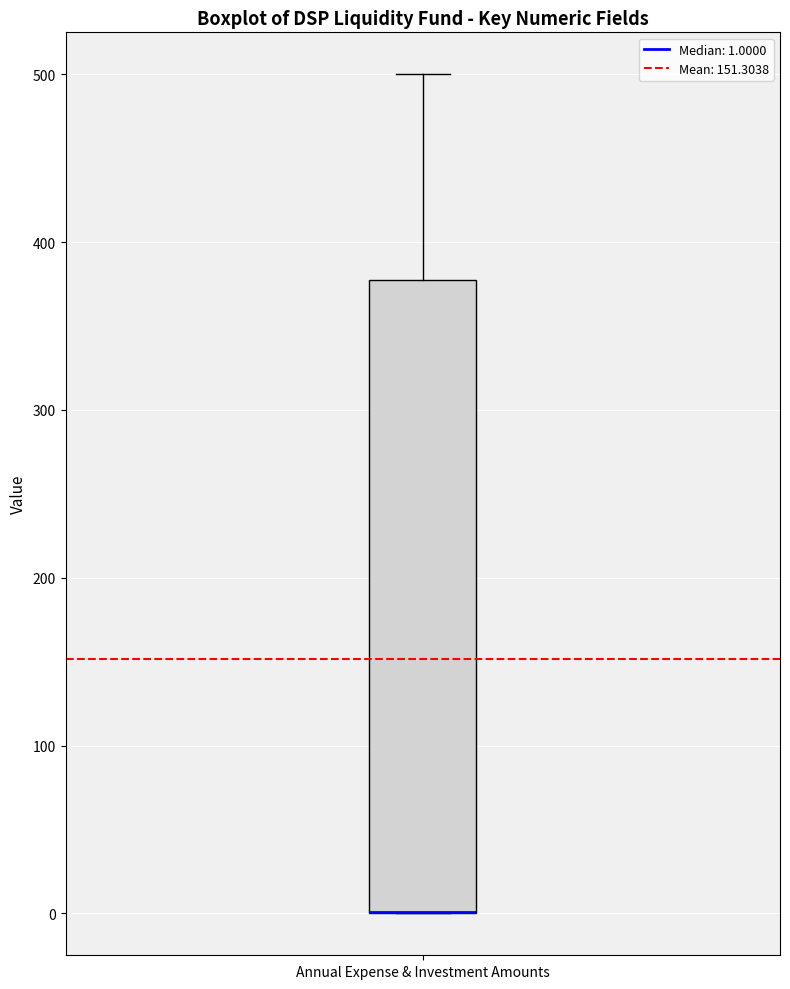

Transcribe this box plot: give where the median line is, the range the box spans, and where the two whiskers end, as read against the y-axis. The values are not printed on the chart, so give them approximately, as read against the axis.

median 0 (drawn on the box's lower edge), box 0 to 380, whiskers 0 to 500